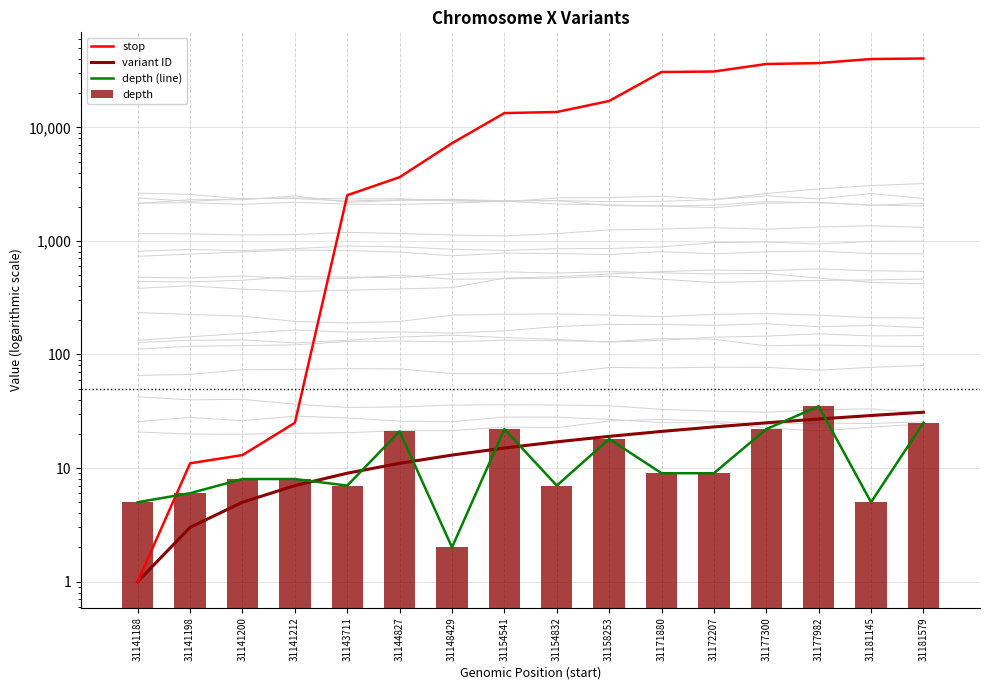

The variant ID series shows 17 at 31154832. True or false?

True